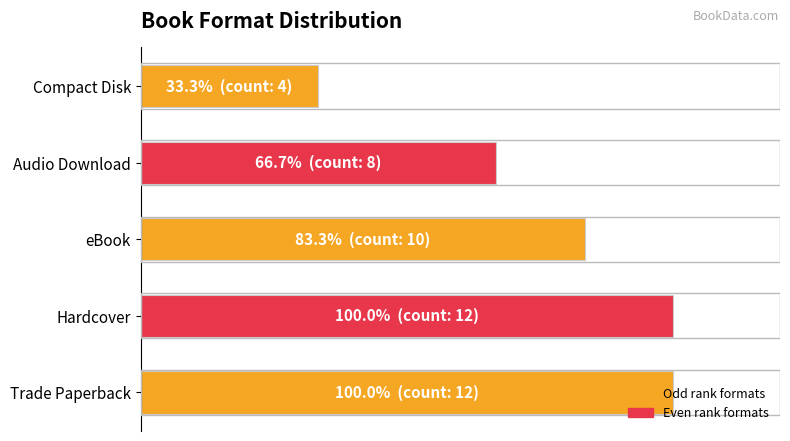

What is the average value?

76.7